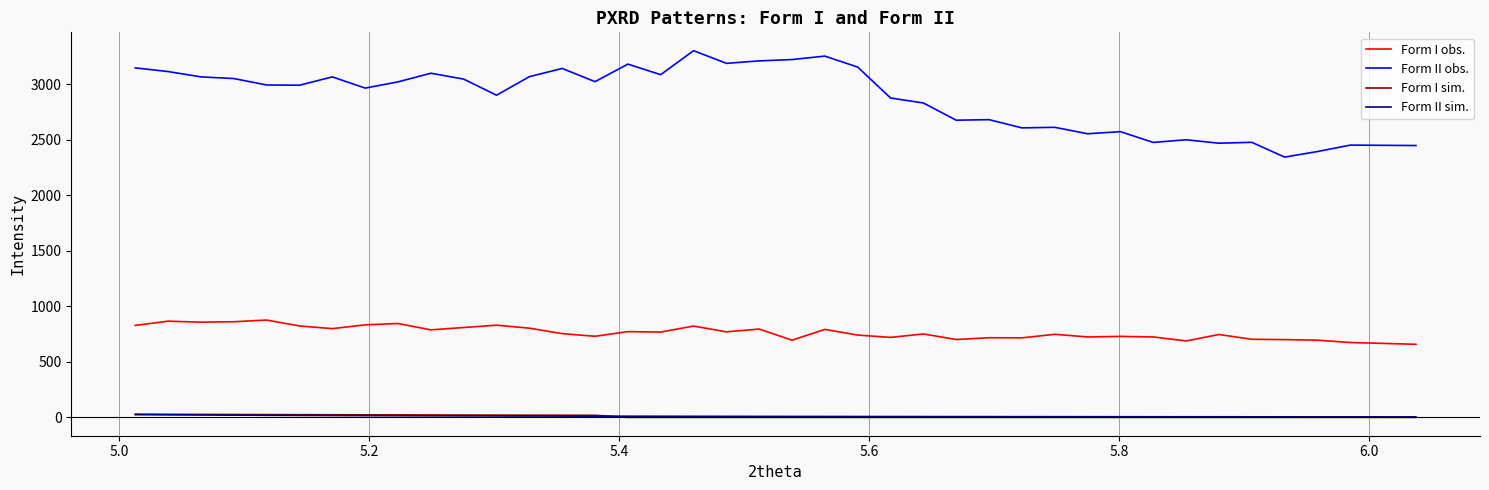

True or false: Form I obs. and Form II obs. cross at least once.

False